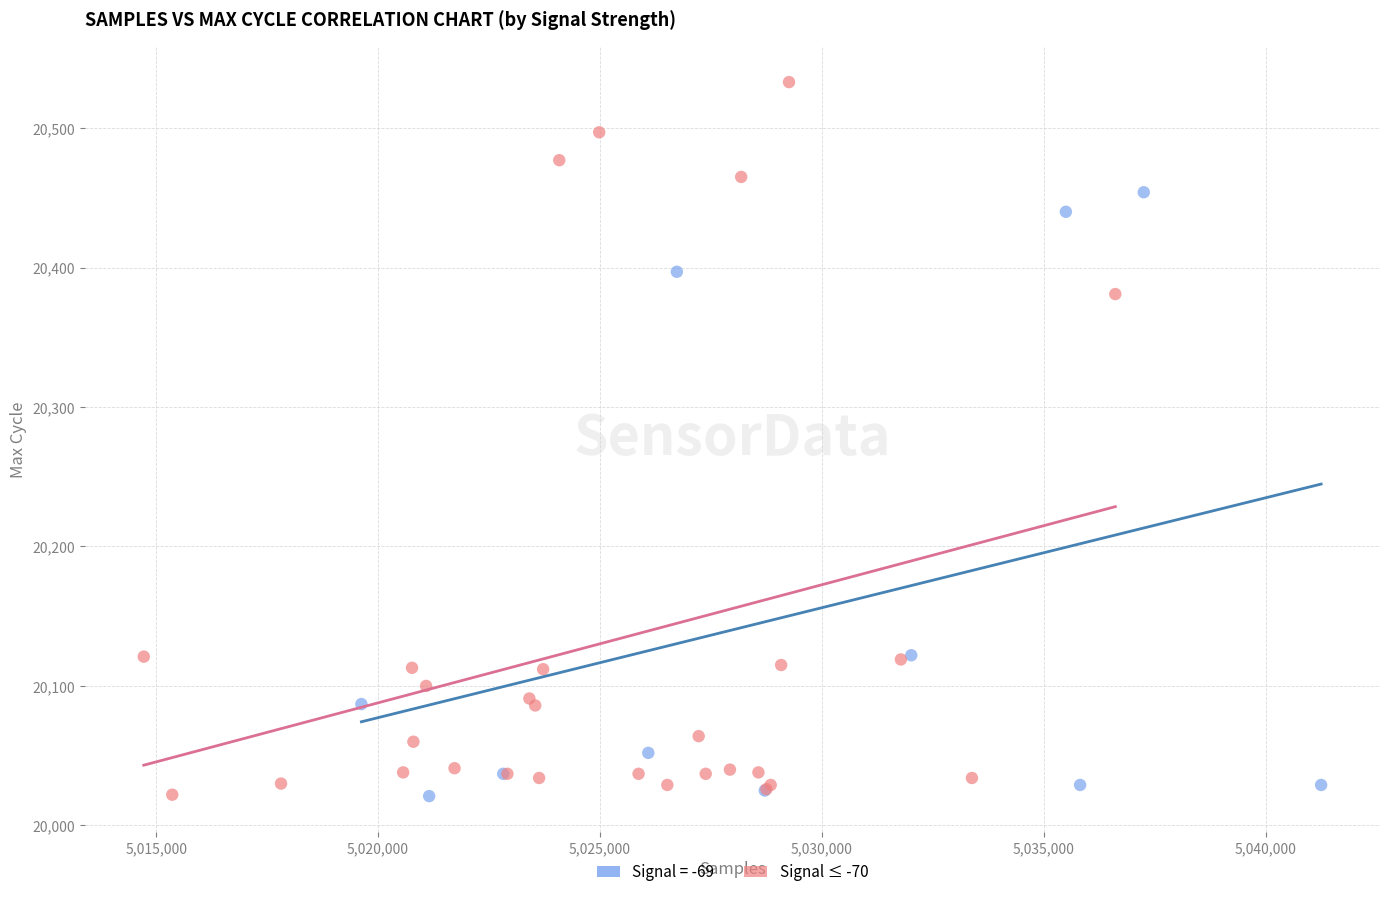

Which series has the largest Y range (max minus min)?

Signal ≤ -70